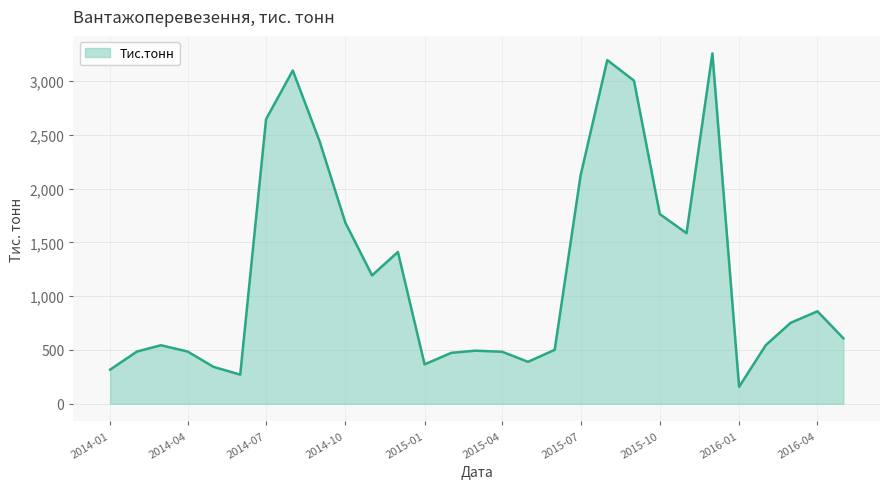

What is the maximum value shown in the chart?

3256.6